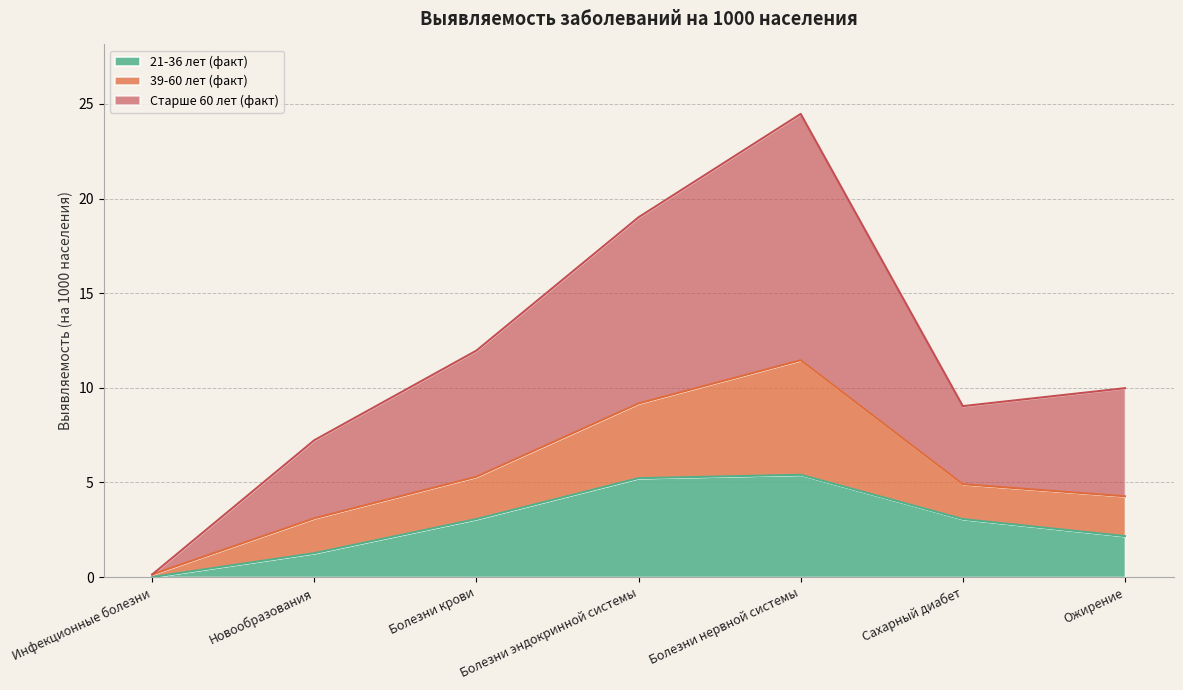

The 21-36 лет (факт) series shows 3.1 at Болезни крови. True or false?

True